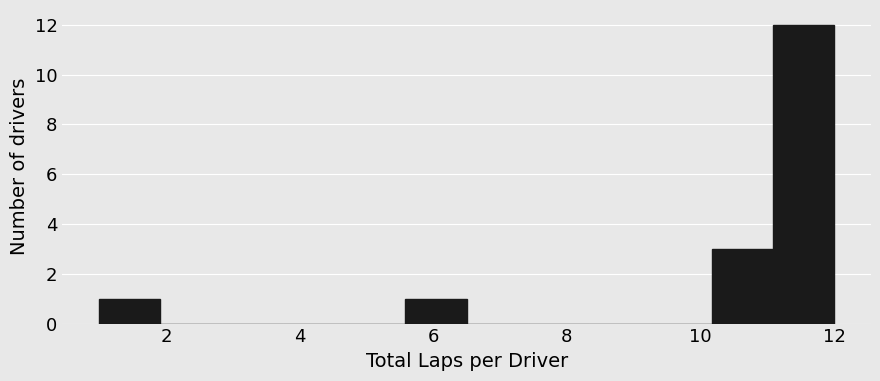

Reading left to right, transcribe this chart: for each bar, give the range it covers on the x-axis and its height. Neither the bar edges nor the heights are printed on the chart, so give them approximately, as read against the axes.

1.0 to 2.0: 1
2.0 to 2.8: 0
2.8 to 3.8: 0
3.8 to 4.6: 0
4.6 to 5.6: 0
5.6 to 6.6: 1
6.6 to 7.4: 0
7.4 to 8.4: 0
8.4 to 9.2: 0
9.2 to 10.2: 0
10.2 to 11.0: 3
11.0 to 12.0: 12